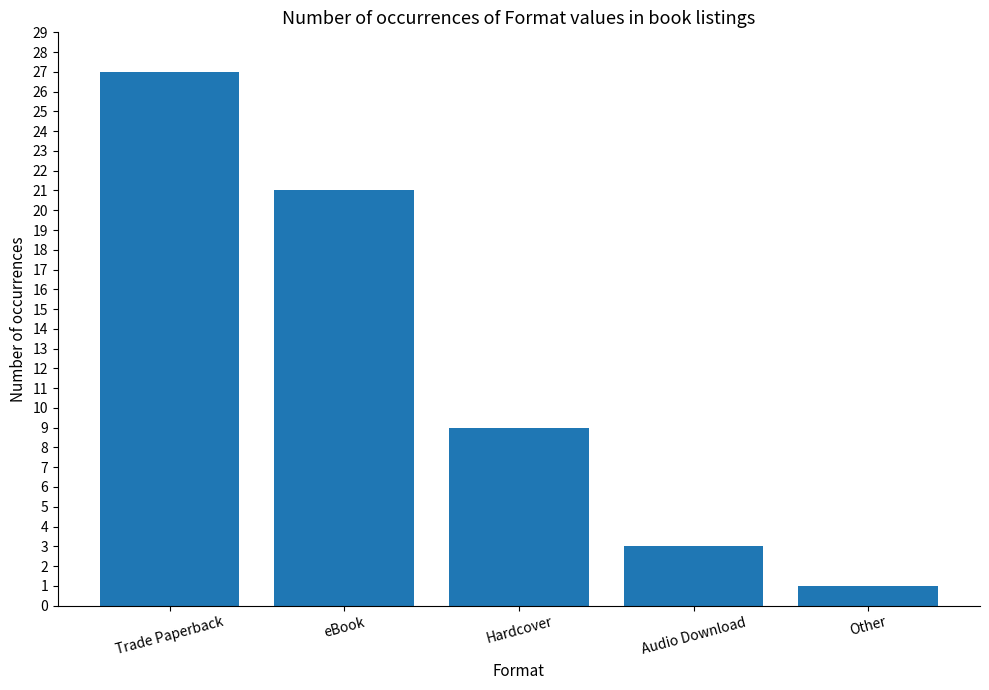

List the labels in order of value, largest first.

Trade Paperback, eBook, Hardcover, Audio Download, Other